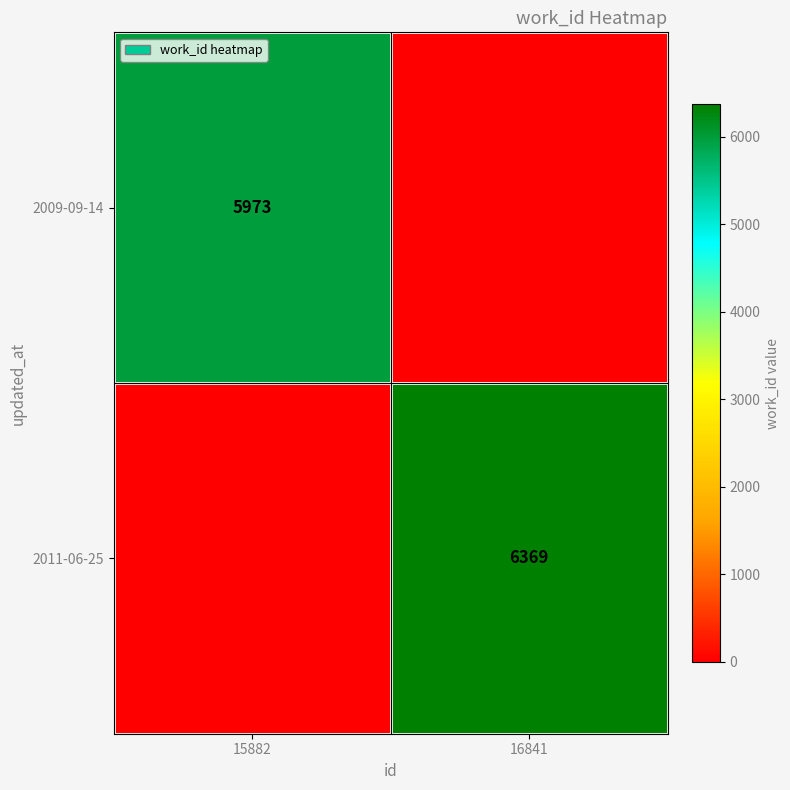

The 2011-06-25 series shows 1280 at 16841. True or false?

False